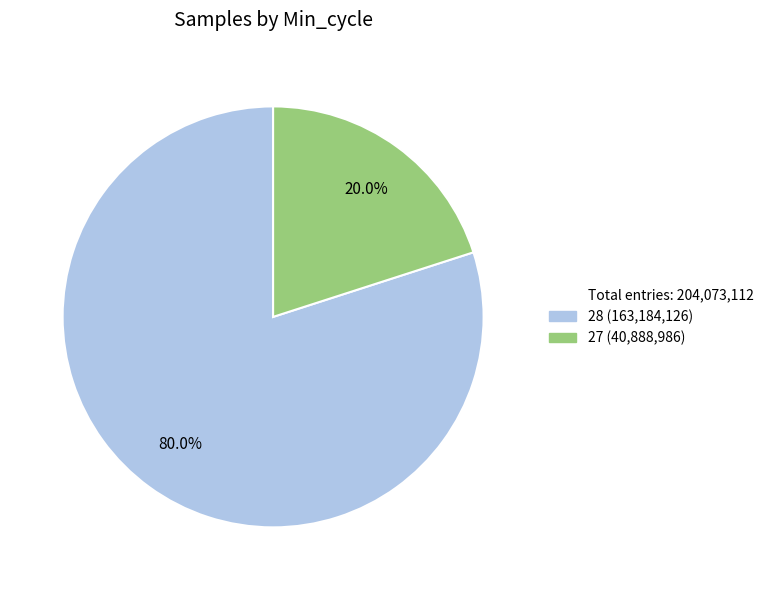

Is there any slice that represents more than half of the pie?

Yes